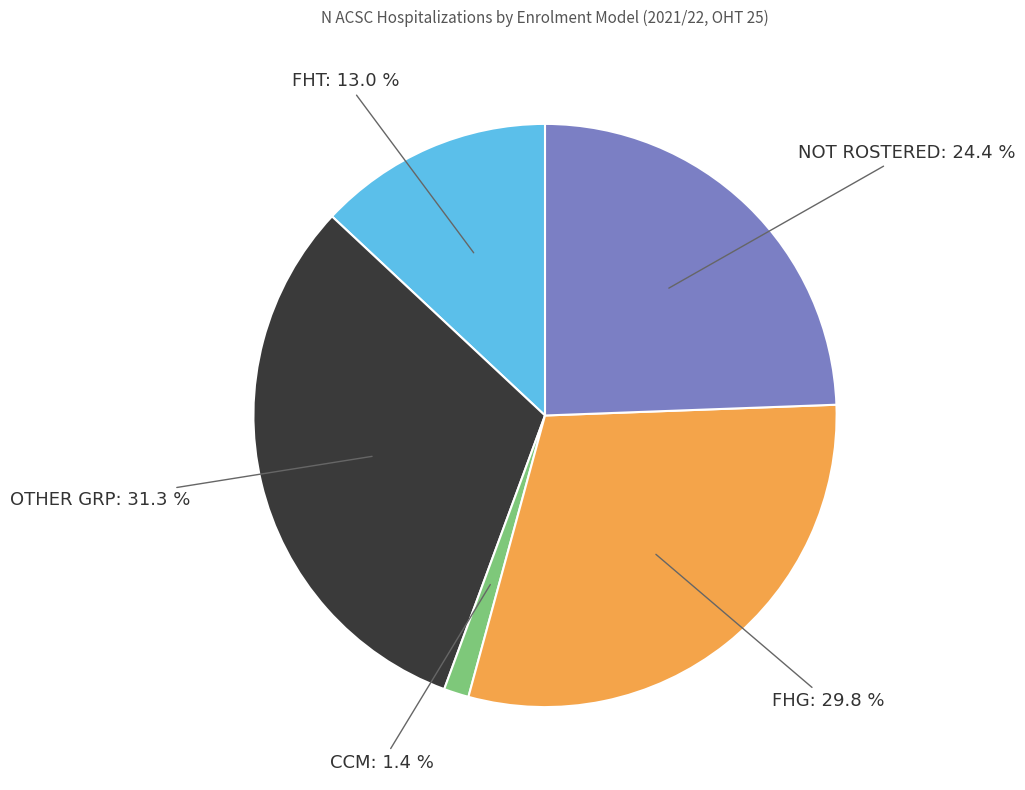

How many slices are in this pie chart?

5